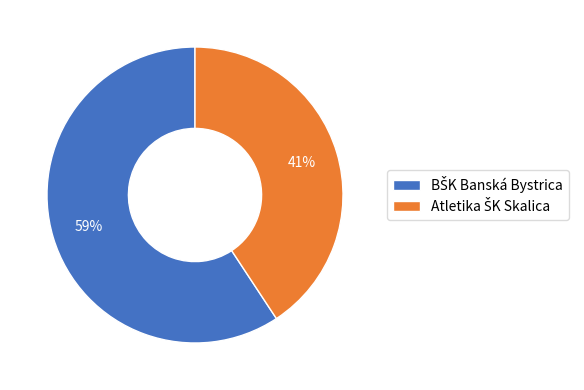

To the nearest percent, what is the average slice percentage?

50%